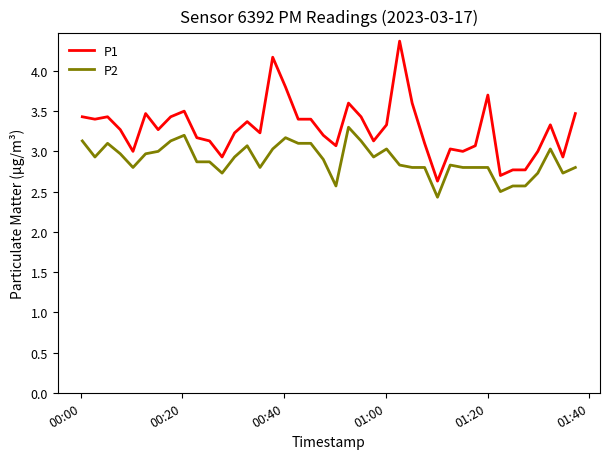

Which series has the largest total across all categories?

P1